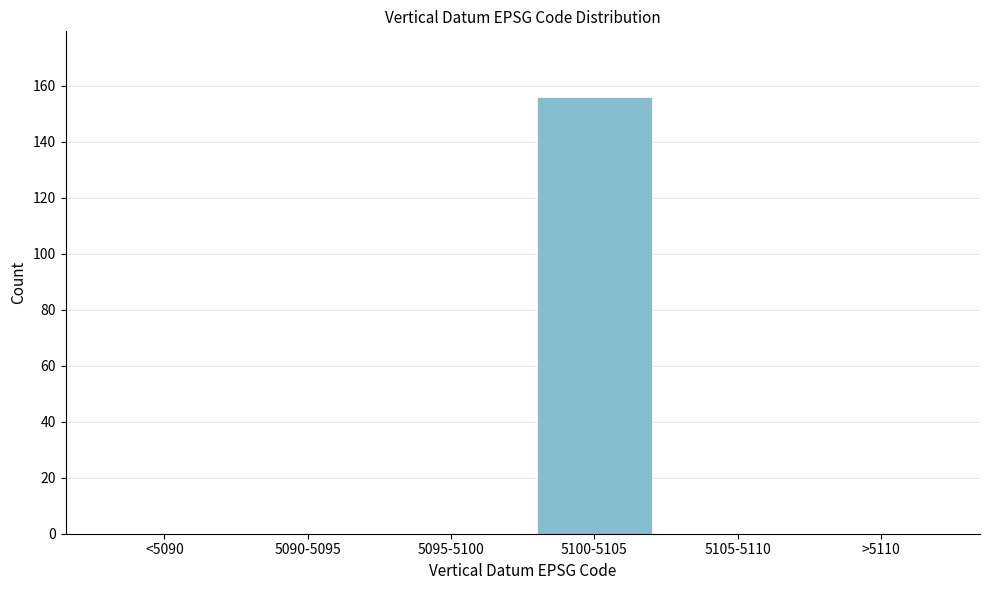

Reading left to right, what are all the values shown in this chart?

<5090=0	5090-5095=0	5095-5100=0	5100-5105=156	5105-5110=0	>5110=0